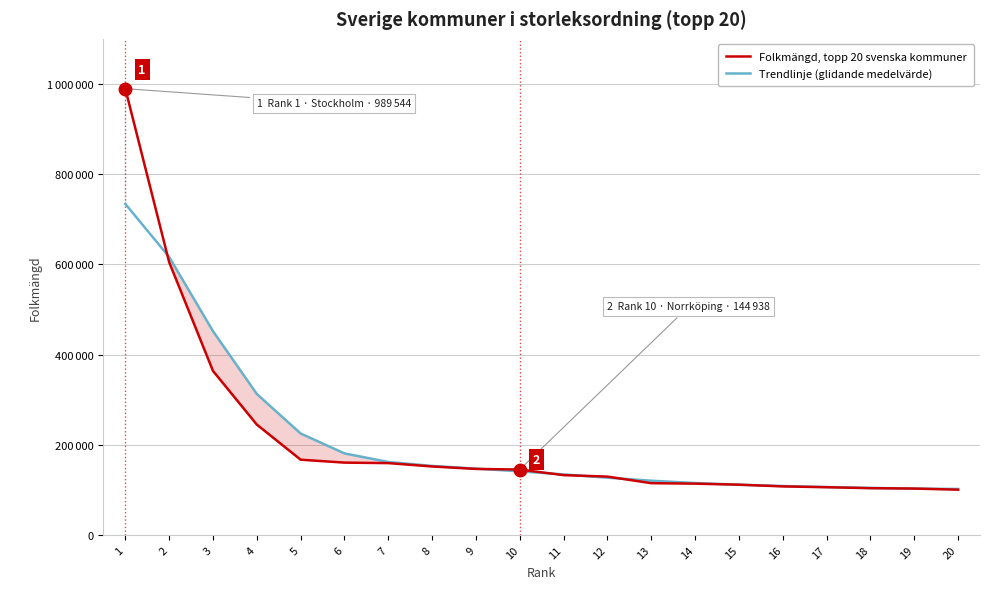

What is the approximate value of Trendlinje (glidande medelvärde) at 14, to the nearest 50?

115000